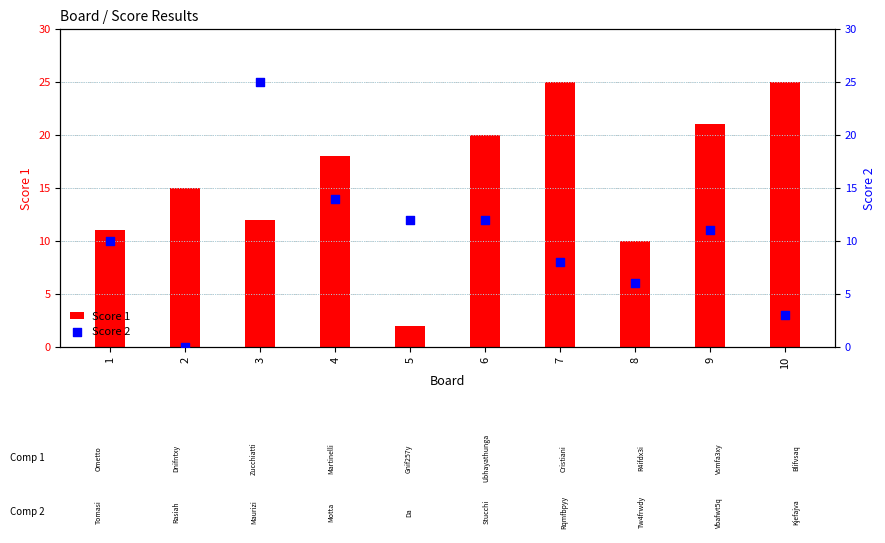

Which series reaches the maximum Y coordinate?

Score 1